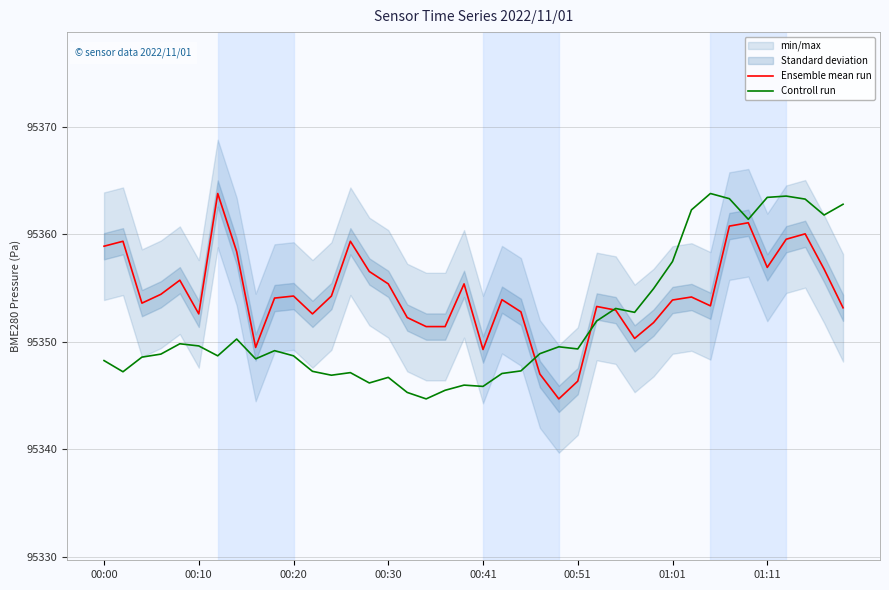

True or false: Controll run has a value of 95357.5 at 01:01.

True